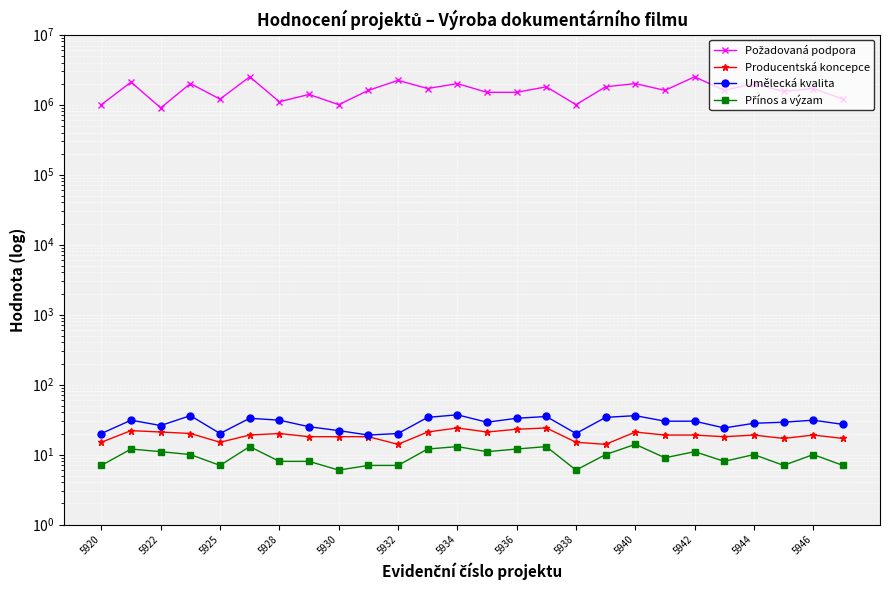

What is the sum of all Producentská koncepce values?

491